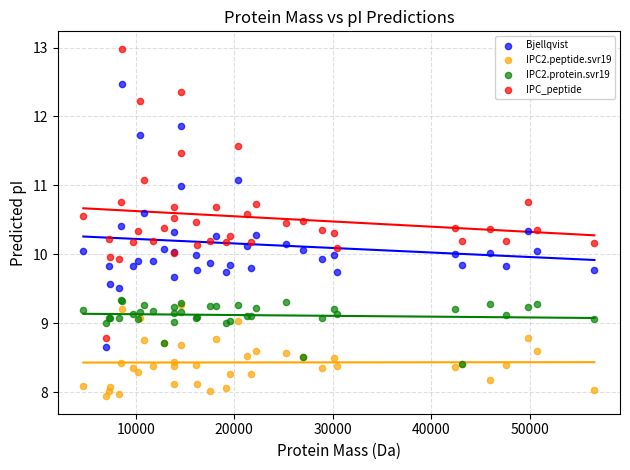

Which series contains the highest Y value?

IPC_peptide